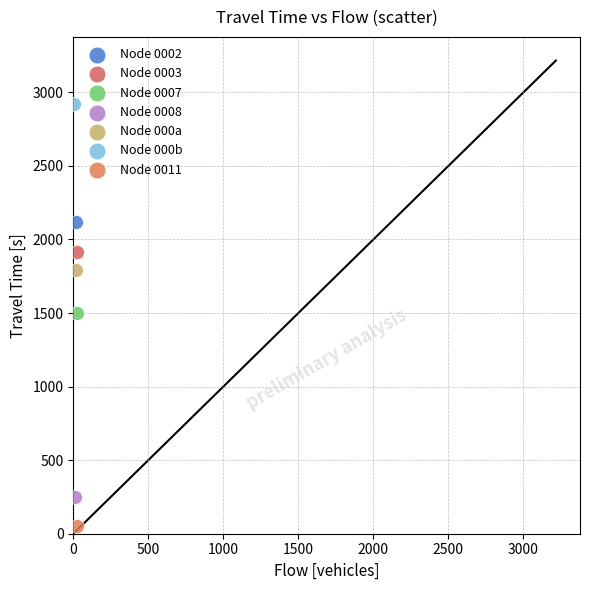

Which series reaches the maximum Y coordinate?

Node 000b